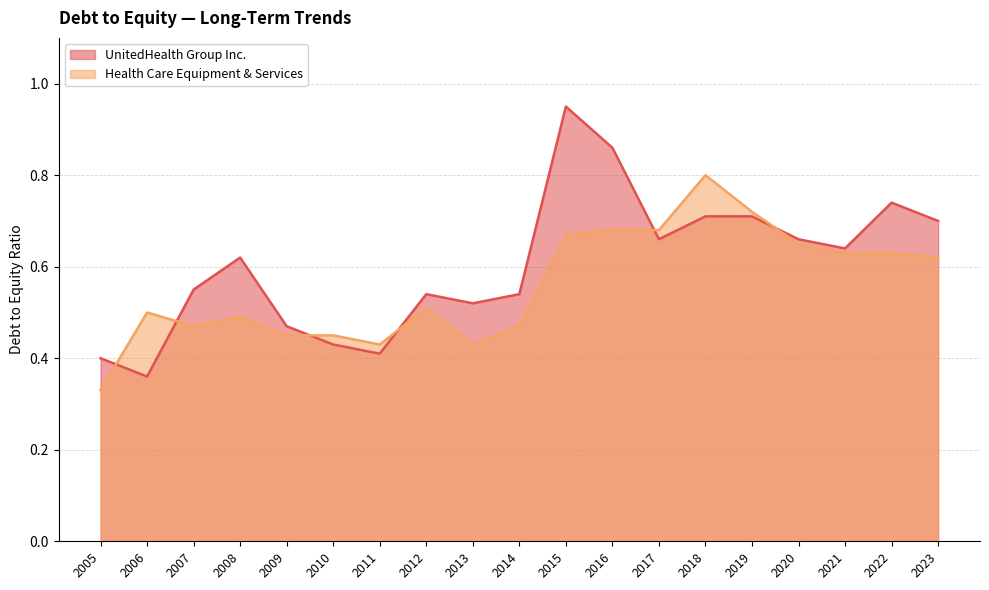

What is the maximum value for Health Care Equipment & Services?

0.8